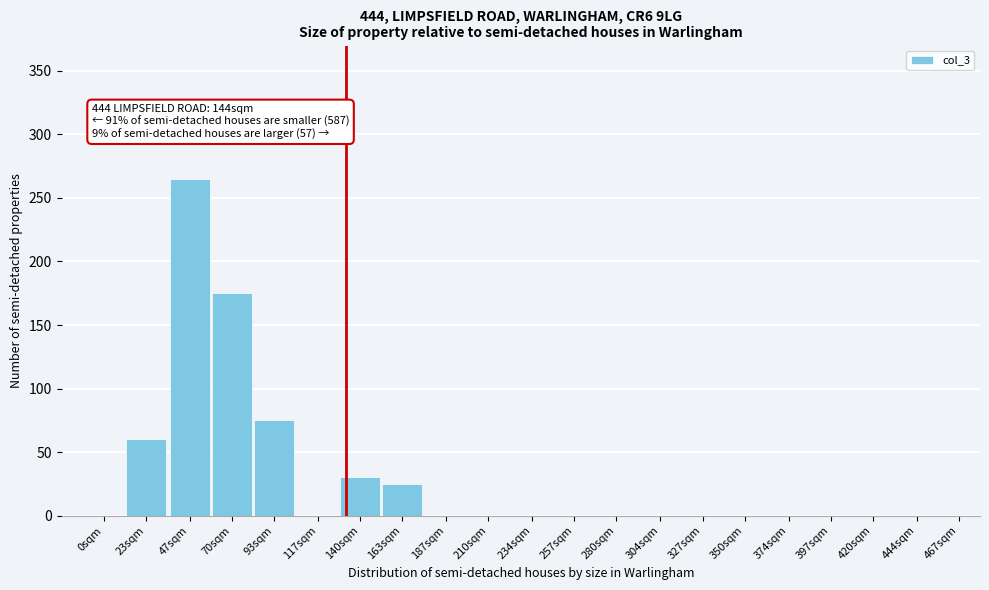

Reading left to right, extract all data points from this chart.

0sqm=0	23sqm=60	47sqm=265	70sqm=175	93sqm=75	117sqm=0	140sqm=30	163sqm=25	187sqm=0	210sqm=0	234sqm=0	257sqm=0	280sqm=0	304sqm=0	327sqm=0	350sqm=0	374sqm=0	397sqm=0	420sqm=0	444sqm=0